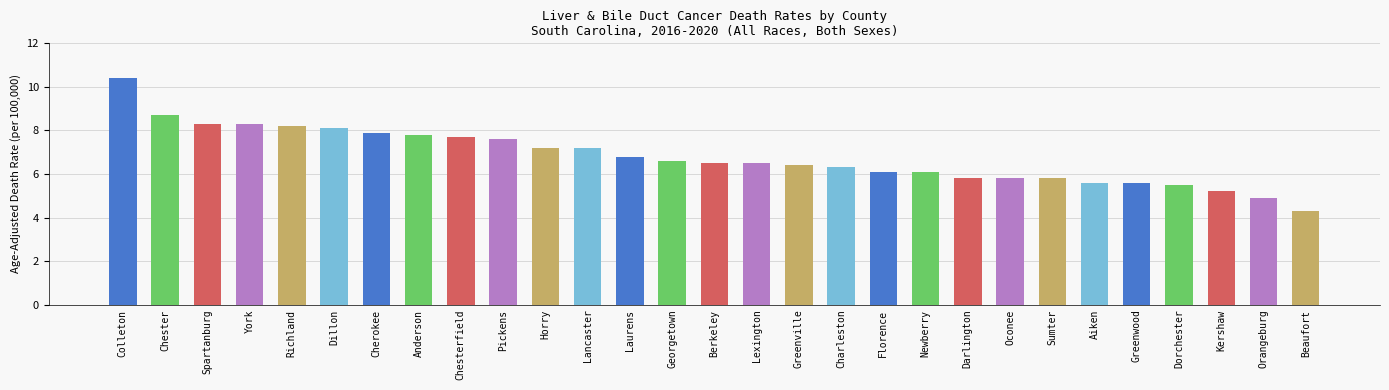

What is the smallest value displayed?

4.3